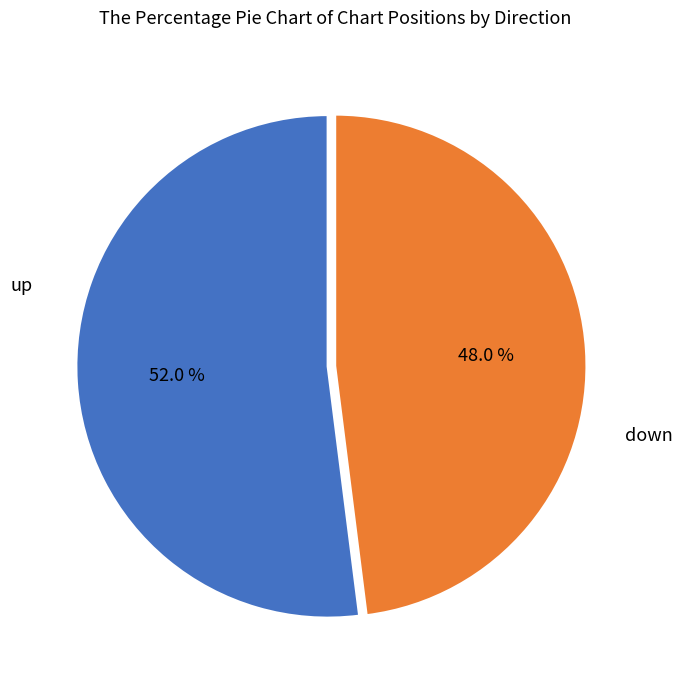

Between down and up, which is larger?

up